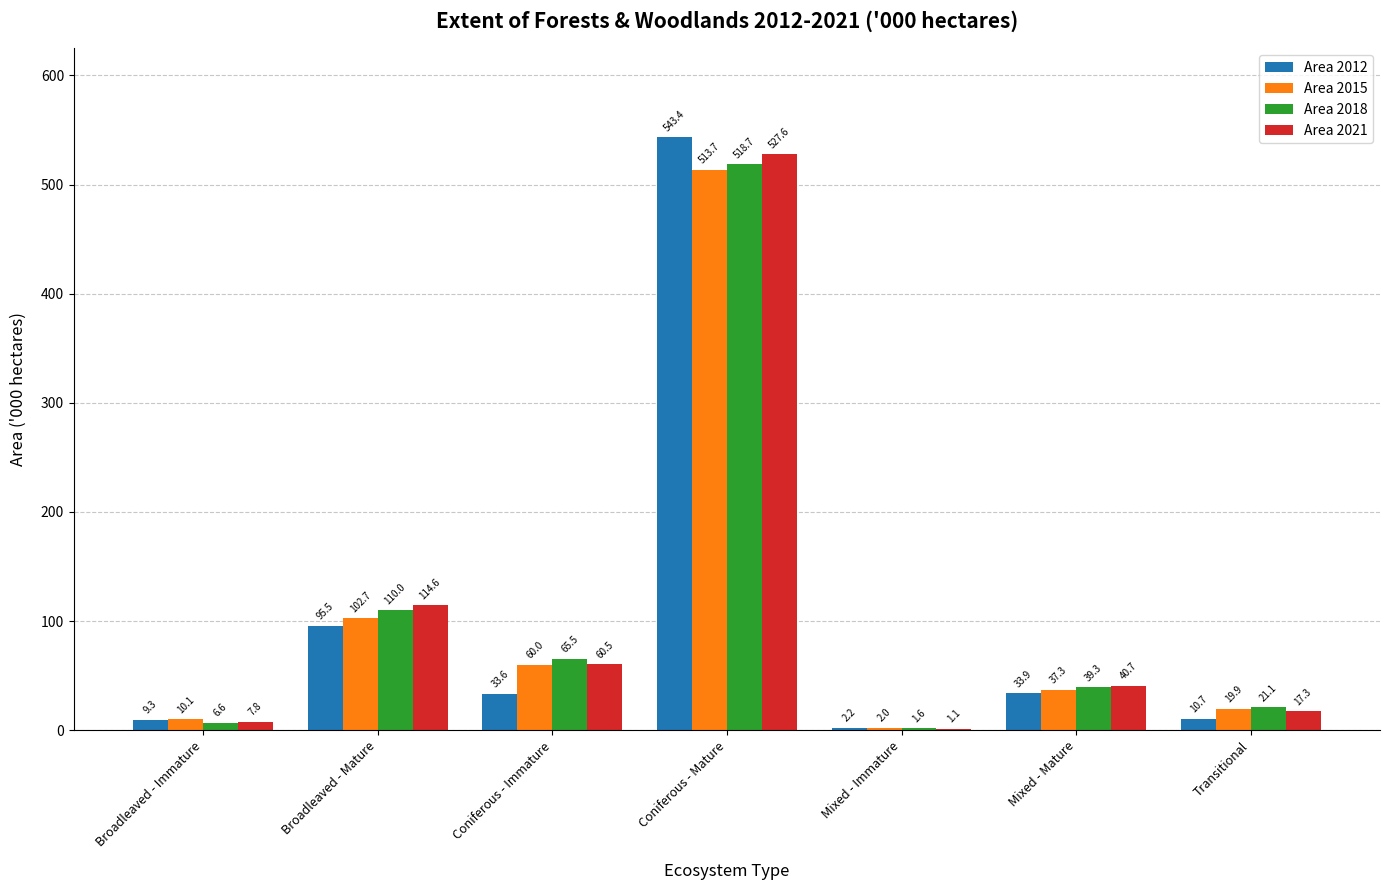

What is the maximum value for Area 2021?

527.6